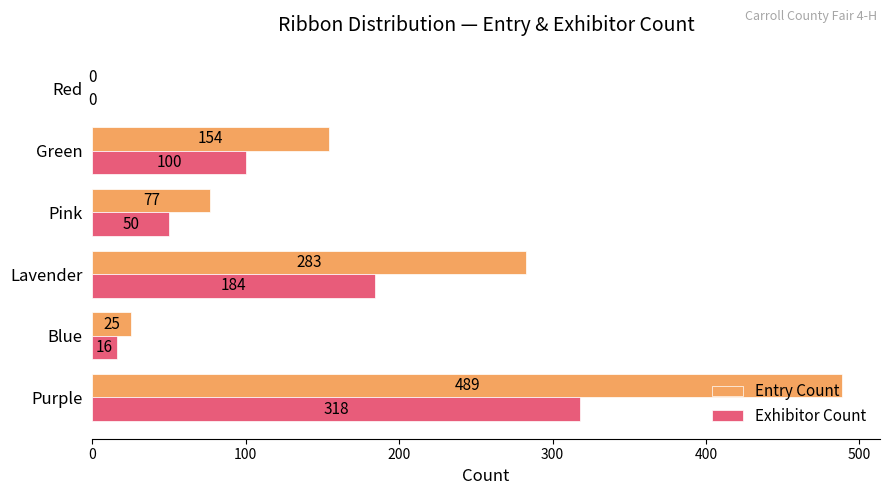

What is the highest value of the Exhibitor Count series?

318